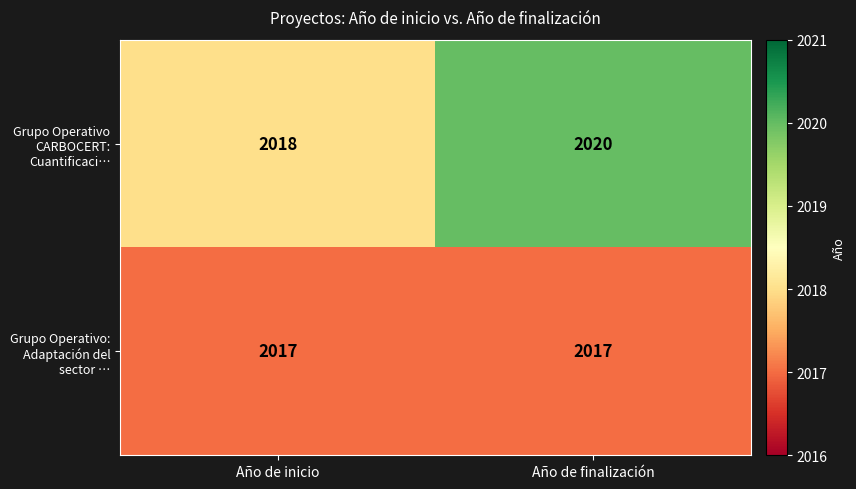

Which category has the highest value across all series?

Año de finalización